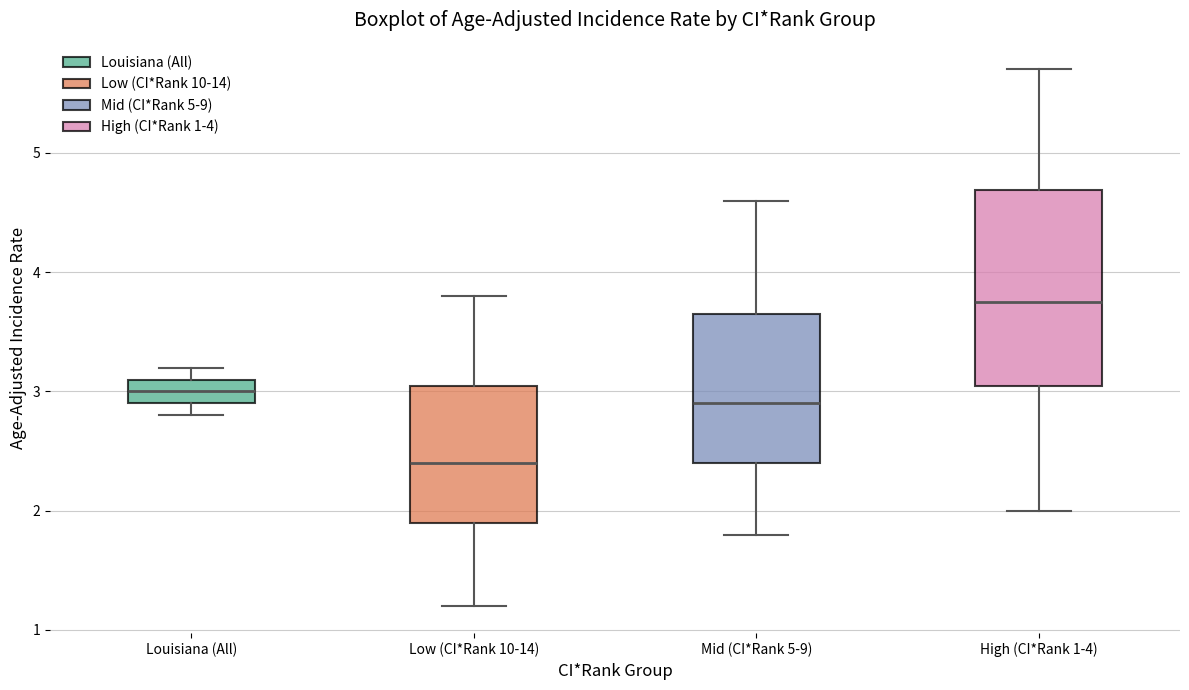

Reading left to right, transcribe this box plot: for each box, give where its median line is, the range the box spans, and where its two whiskers end, as read against the y-axis. The values are not printed on the chart, so give them approximately, as read against the axis.

Louisiana (All): median 3.0, box 2.9 to 3.1, whiskers 2.8 to 3.2
Low (CI*Rank 10-14): median 2.4, box 1.9 to 3.1, whiskers 1.2 to 3.8
Mid (CI*Rank 5-9): median 2.9, box 2.4 to 3.7, whiskers 1.8 to 4.6
High (CI*Rank 1-4): median 3.8, box 3.1 to 4.7, whiskers 2.0 to 5.7